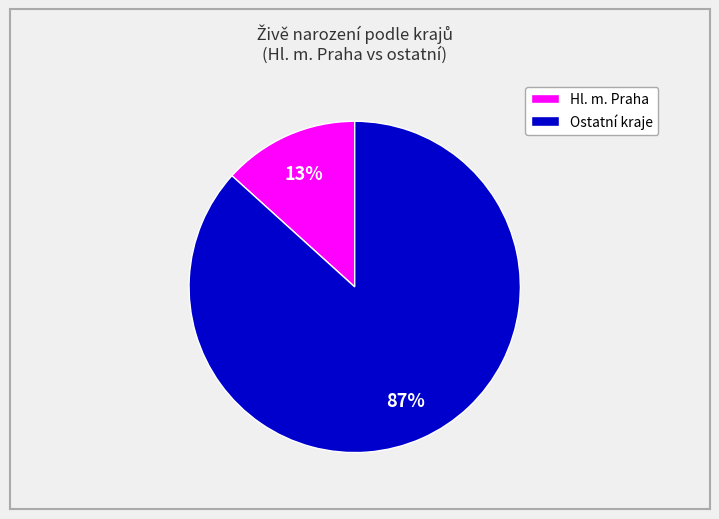

Which category has the smallest portion of the pie?

Hl. m. Praha